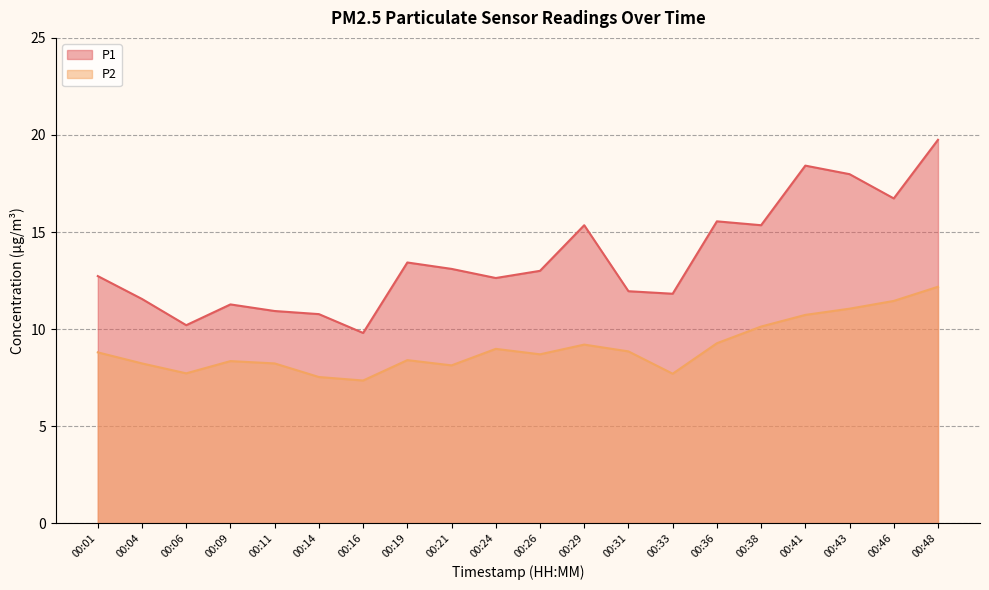

Is it true that P2 equals 5.1 at 00:11?

False